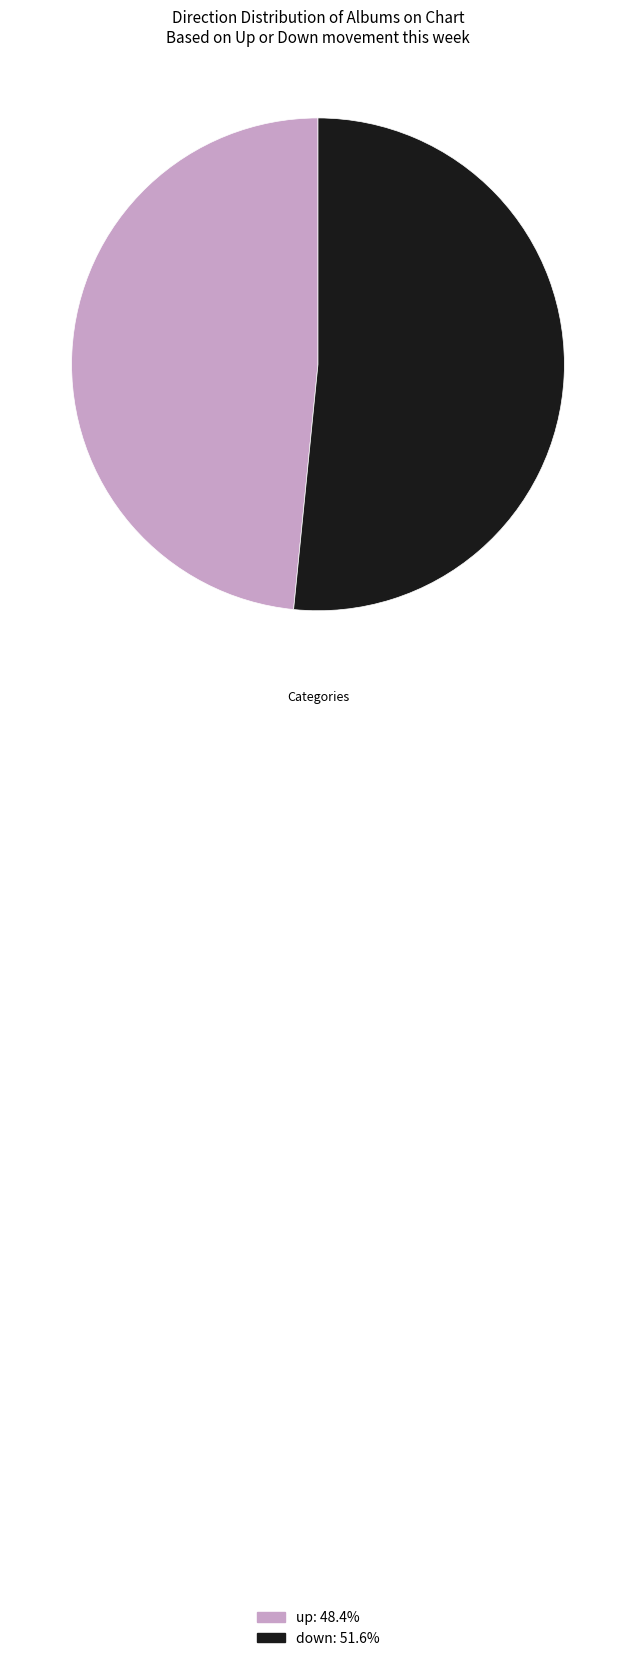

Approximately how many times larger is the value at up compared to down?

0.9